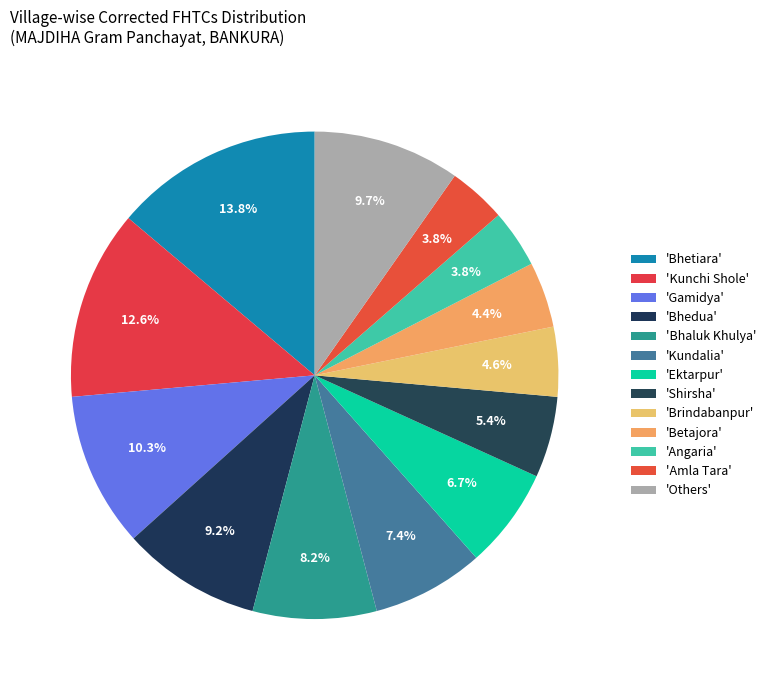

How many slices are in this pie chart?

13